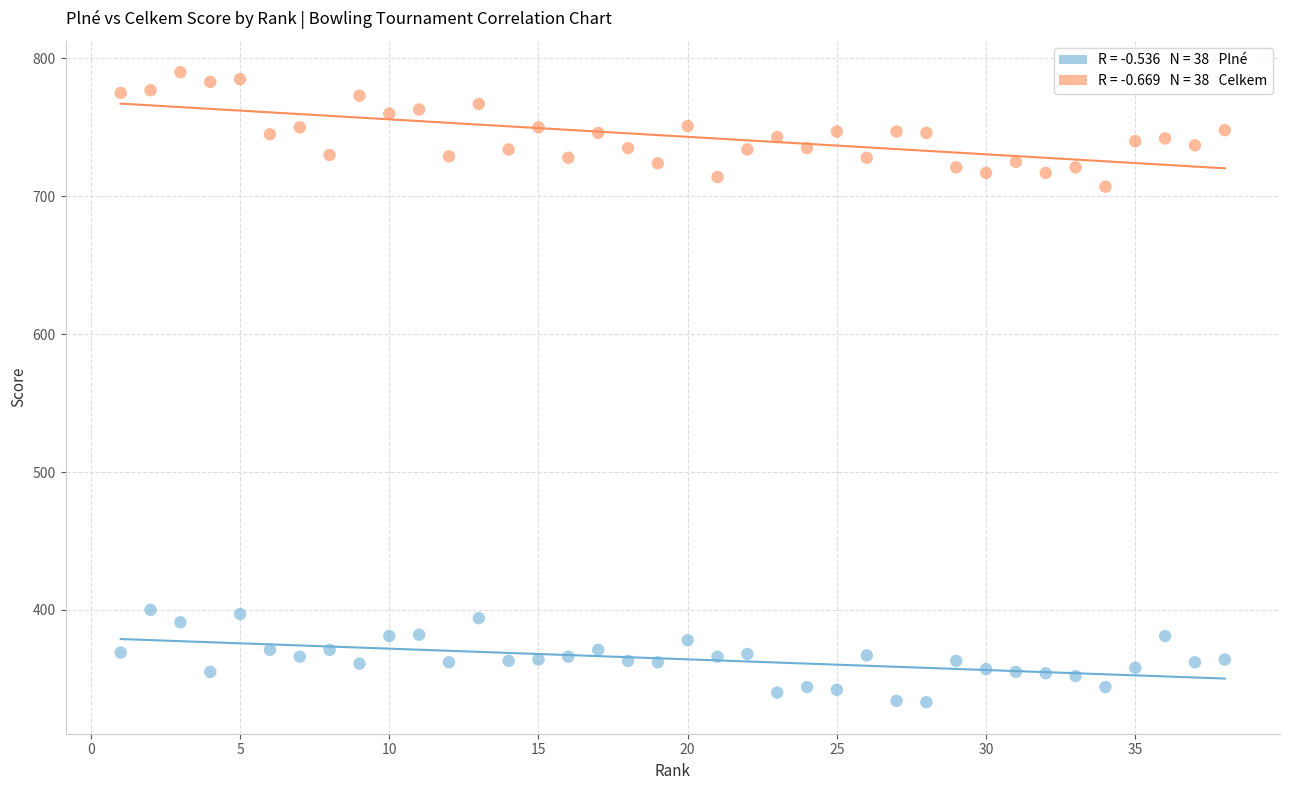

Across all data points, what is the range of X values (max minus min)?

37